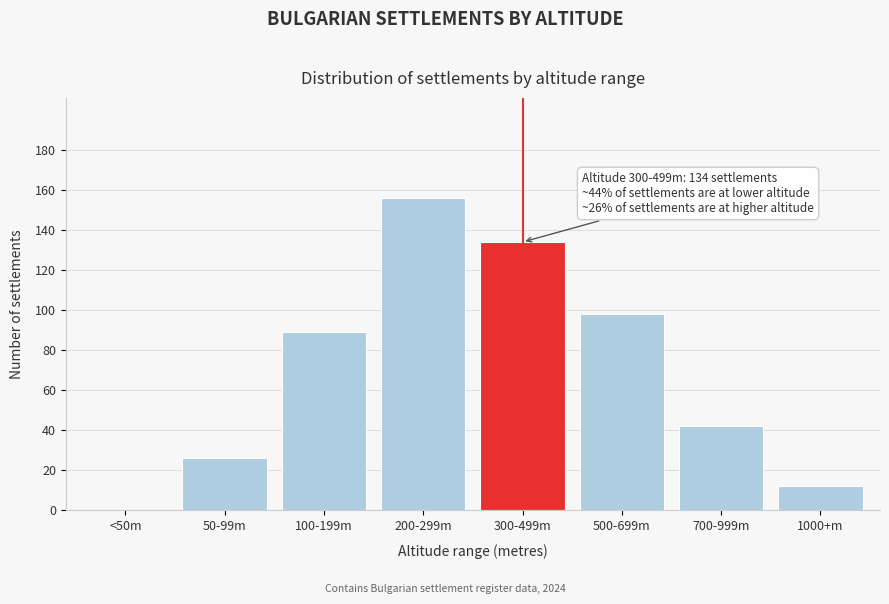

Reading left to right, list all the values displayed in this chart.

<50m=0	50-99m=26	100-199m=89	200-299m=156	300-499m=134	500-699m=98	700-999m=42	1000+m=12